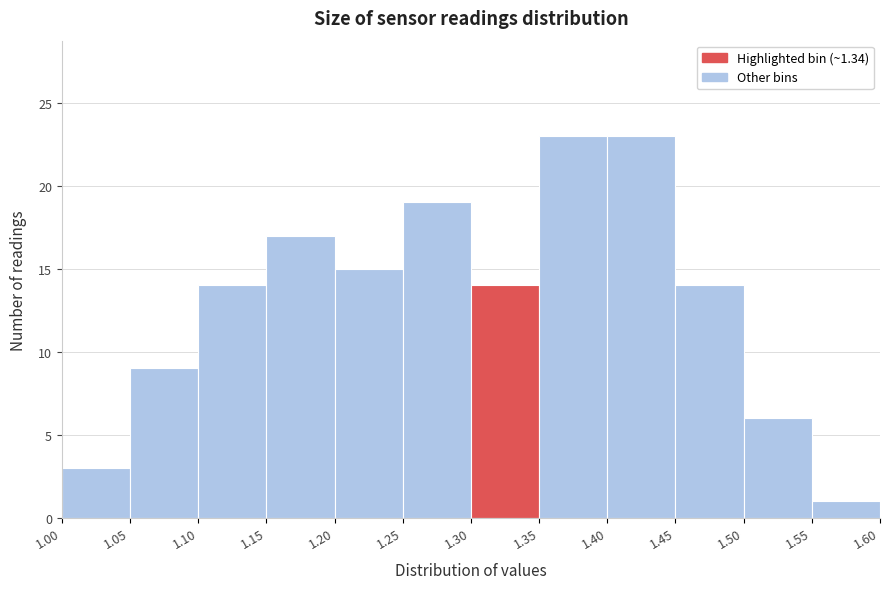

Reading left to right, transcribe this chart: for each bar, give the range it covers on the x-axis and its height. The values are not printed on the chart, so give them approximately, as read against the axis.

1.00 to 1.05: 3
1.05 to 1.10: 9
1.10 to 1.15: 14
1.15 to 1.20: 17
1.20 to 1.25: 15
1.25 to 1.30: 19
1.30 to 1.35: 14
1.35 to 1.40: 23
1.40 to 1.45: 23
1.45 to 1.50: 14
1.50 to 1.55: 6
1.55 to 1.60: 1